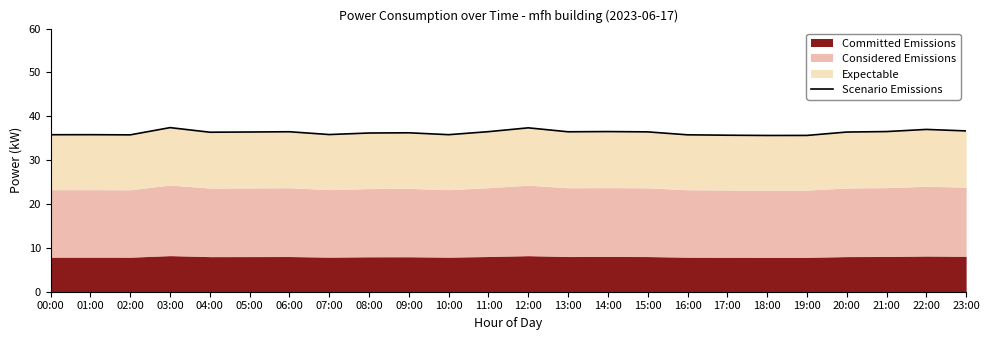

What position from the left is 06:00?

7